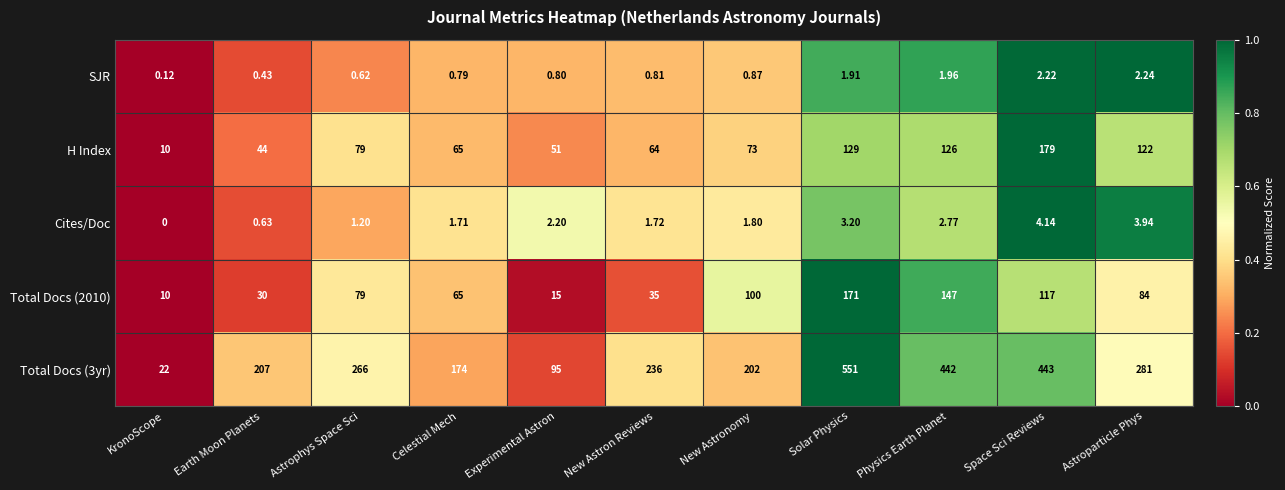

At which category is the sum across all series the highest?

Solar Physics